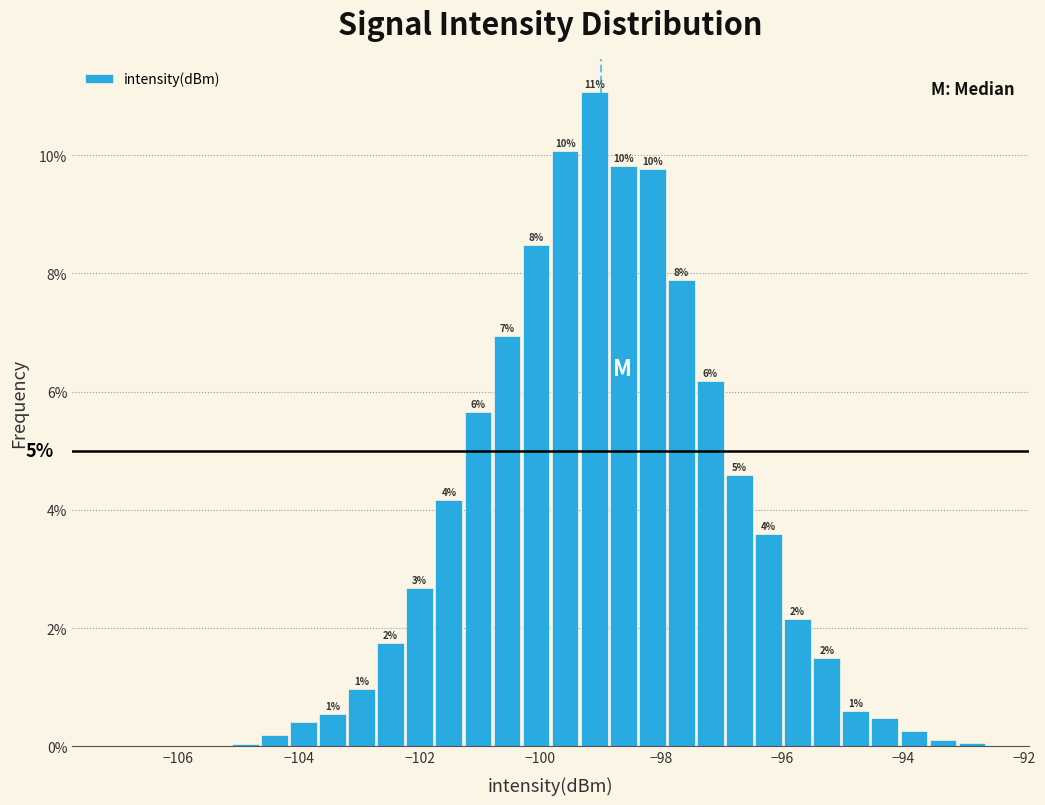

Around what value on the x-axis is the tallest bar? Give the approximate position of its centre, as read against the axis.

-99.2